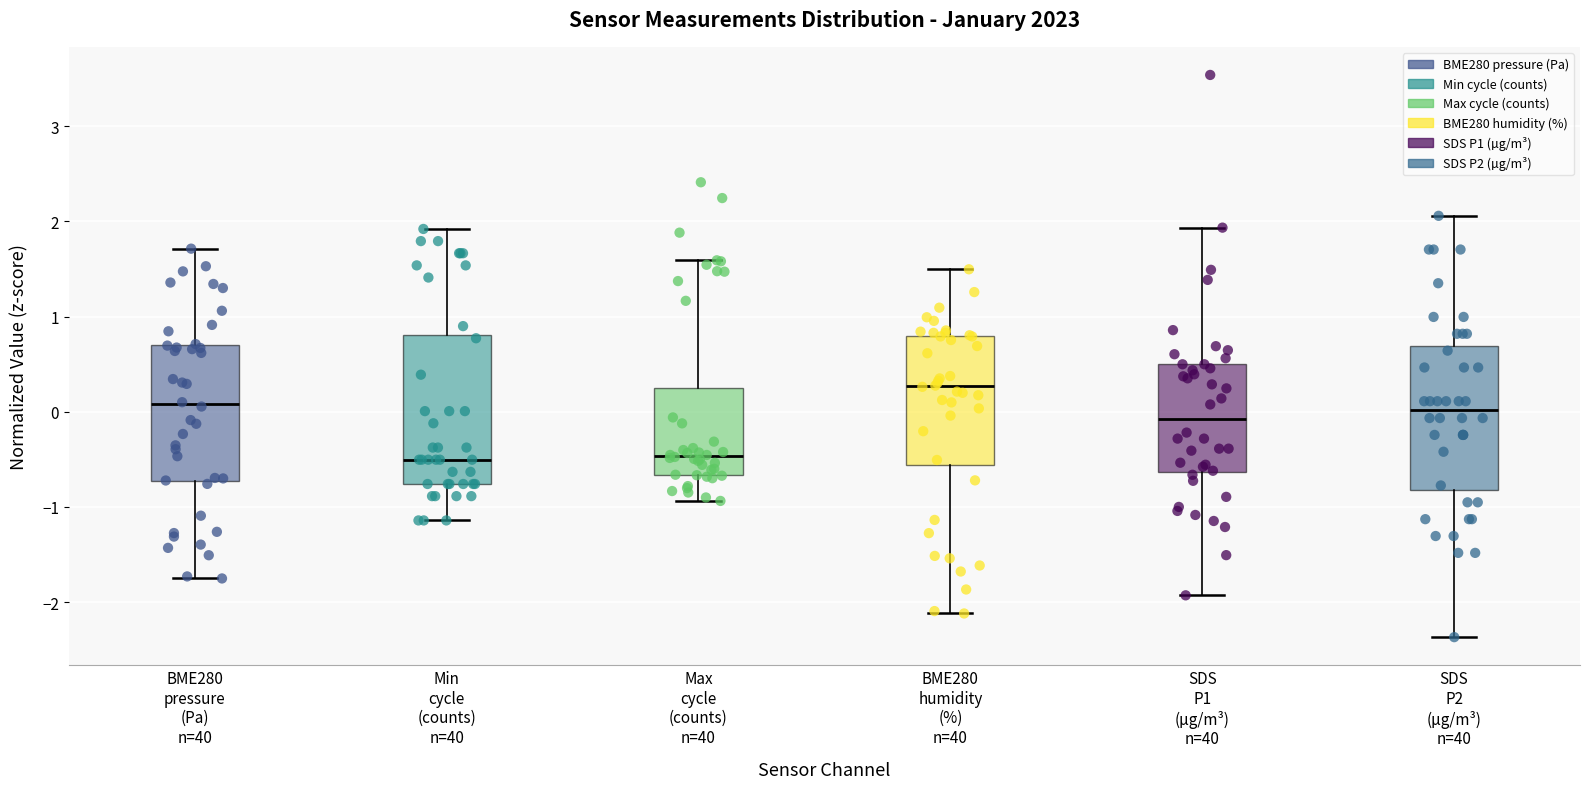

Reading left to right, transcribe this box plot: for each box, give where its median line is, the range the box spans, and where its two whiskers end, as read against the y-axis. The values are not printed on the chart, so give them approximately, as read against the axis.

BME280 pressure (Pa) n=40: median 0.1, box -0.7 to 0.7, whiskers -1.8 to 1.7
Min cycle (counts) n=40: median -0.5, box -0.8 to 0.8, whiskers -1.1 to 1.9
Max cycle (counts) n=40: median -0.5, box -0.7 to 0.2, whiskers -0.9 to 1.6
BME280 humidity (%) n=40: median 0.3, box -0.6 to 0.8, whiskers -2.1 to 1.5
SDS P1 (µg/m³) n=40: median -0.1, box -0.6 to 0.5, whiskers -1.9 to 1.9
SDS P2 (µg/m³) n=40: median 0.0, box -0.8 to 0.7, whiskers -2.4 to 2.1